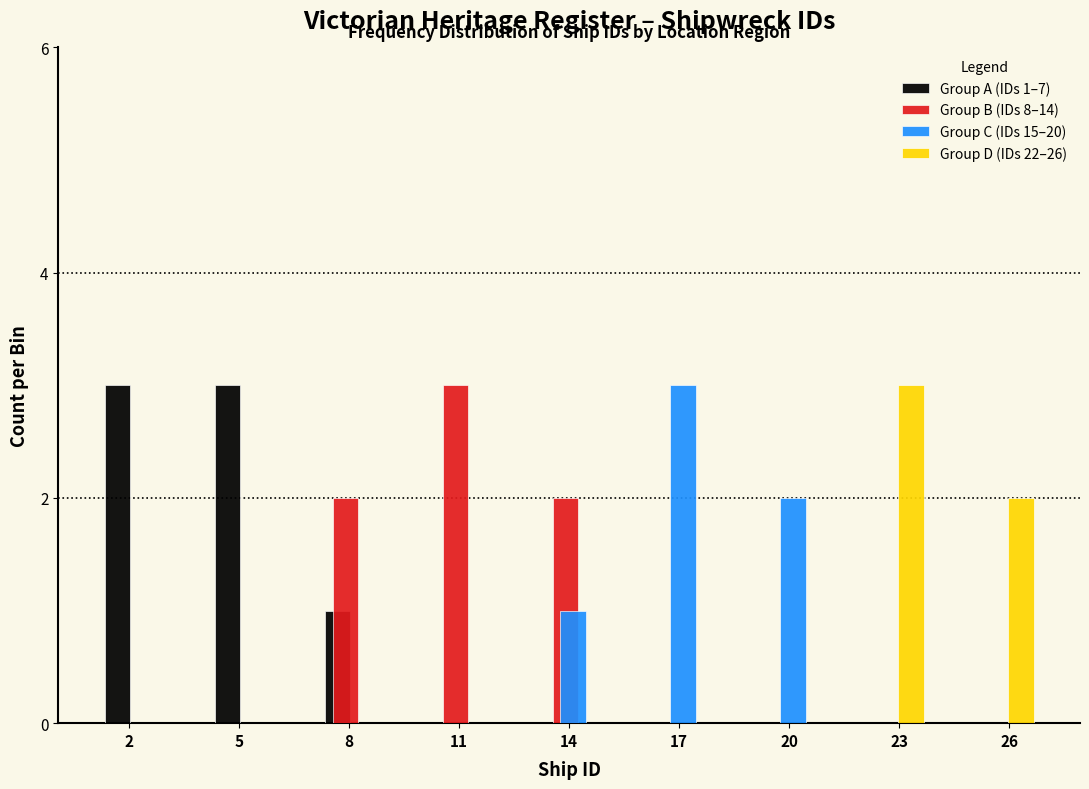

Which category has the highest value in the Group B (IDs 8–14) series?

11